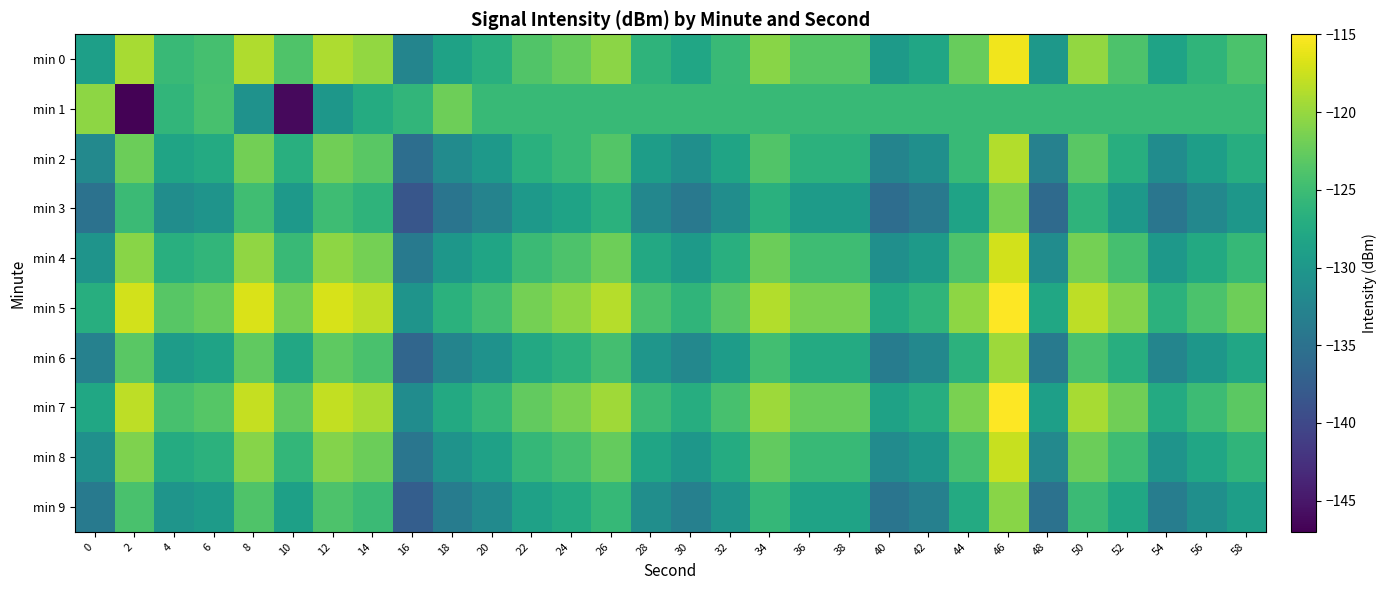

How many data points does each series have?

30